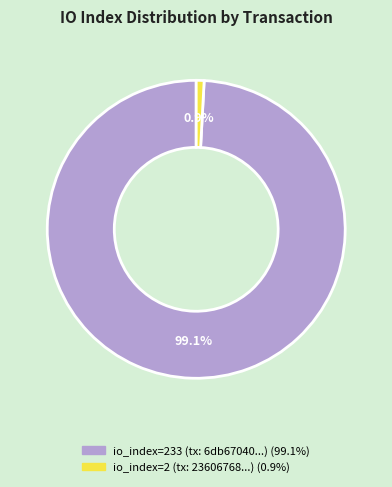

Is there a majority slice in this chart?

Yes